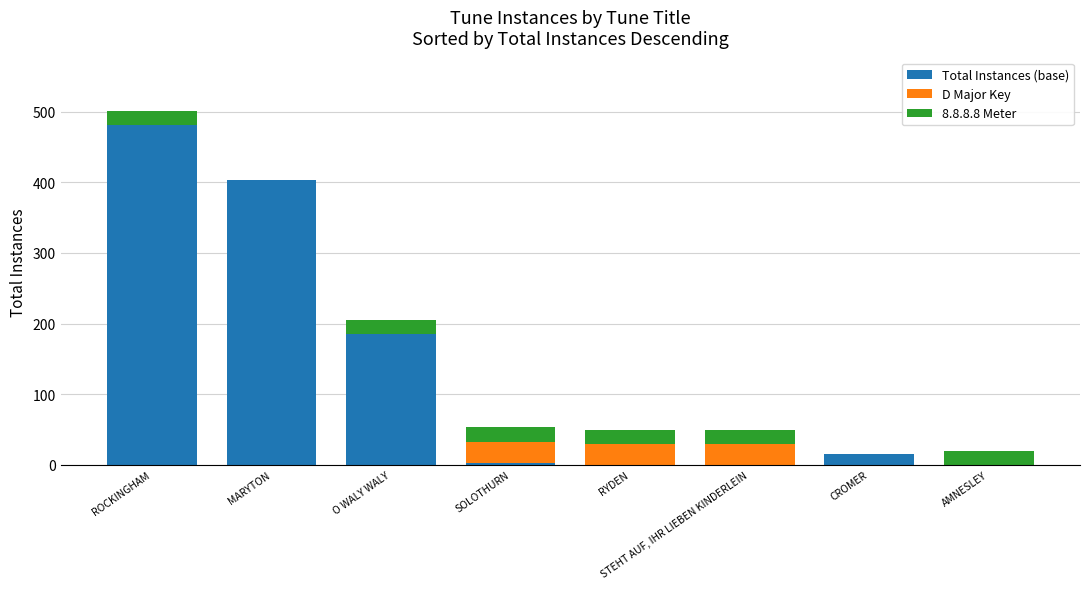

Which category has the highest value in the Total Instances (base) series?

ROCKINGHAM